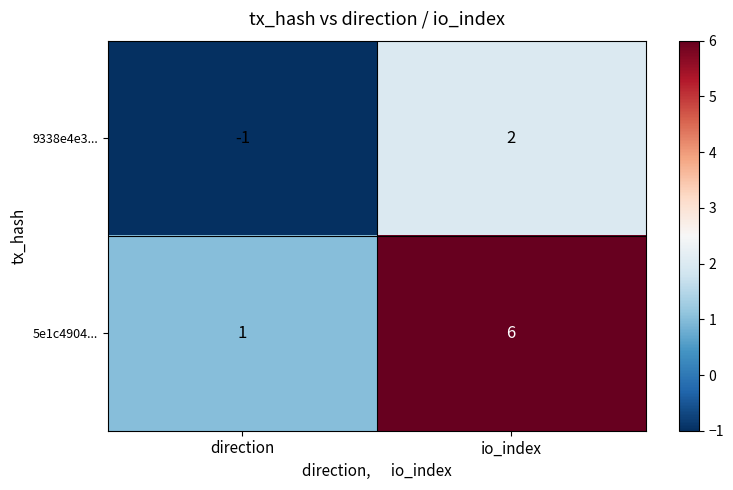

Reading right to left, transcribe all the data shown in this chart.

9338e4e3...: 2	-1
5e1c4904...: 6	1